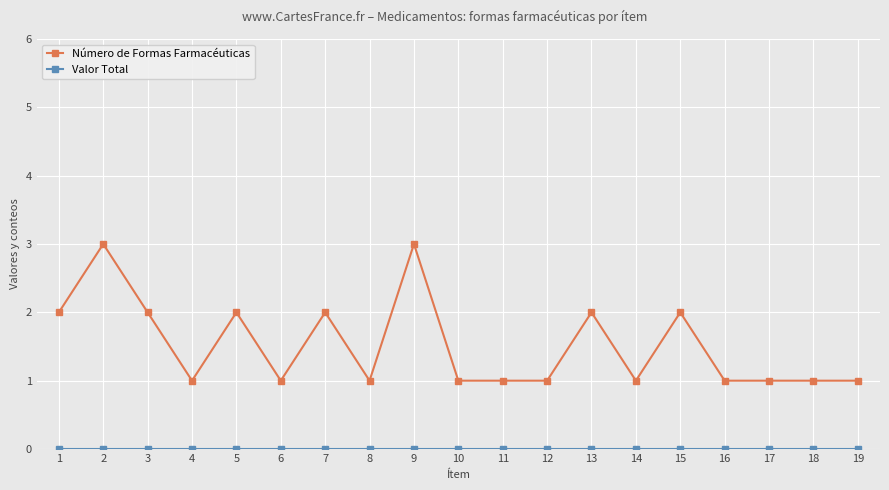

Does the chart have visible grid lines?

Yes